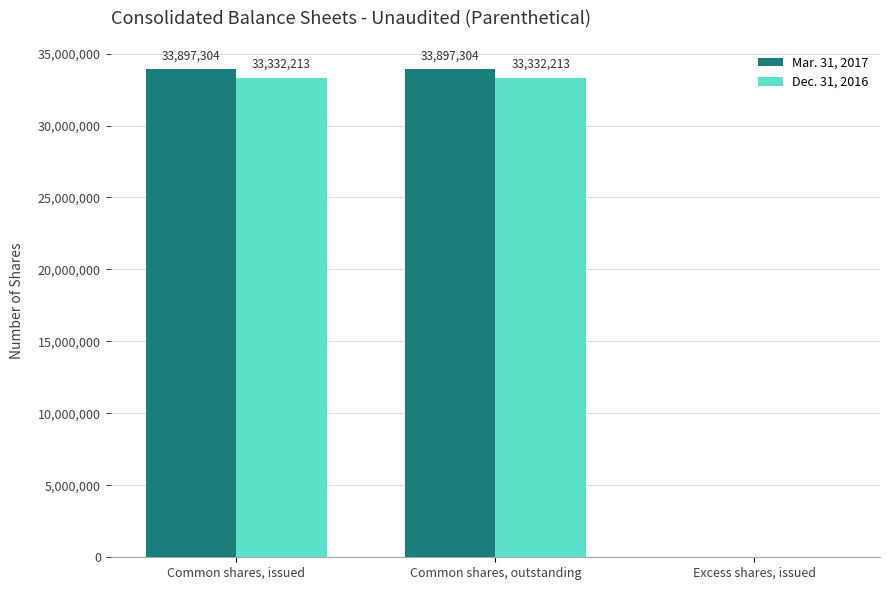

What is the maximum value for Mar. 31, 2017?

33897304